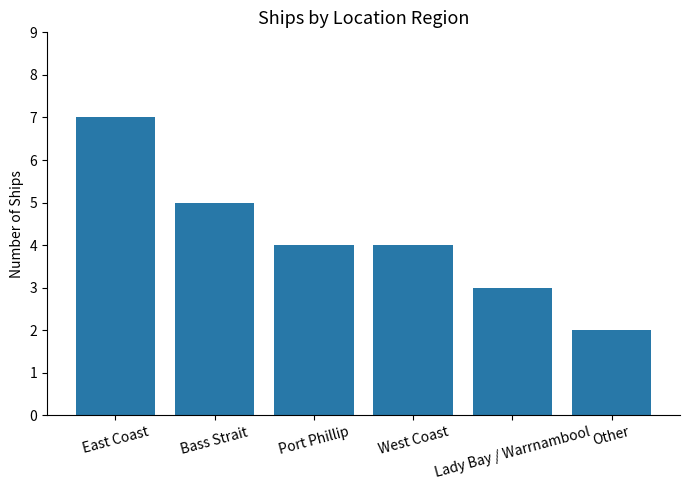

True or false: the data shows 4 at West Coast.

True